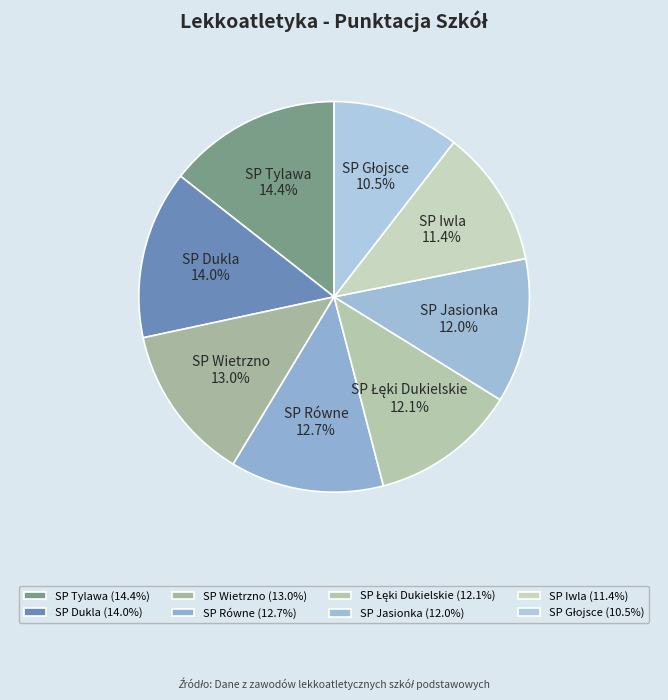

Combined, do SP Jasionka and SP Dukla account for over 50%?

No